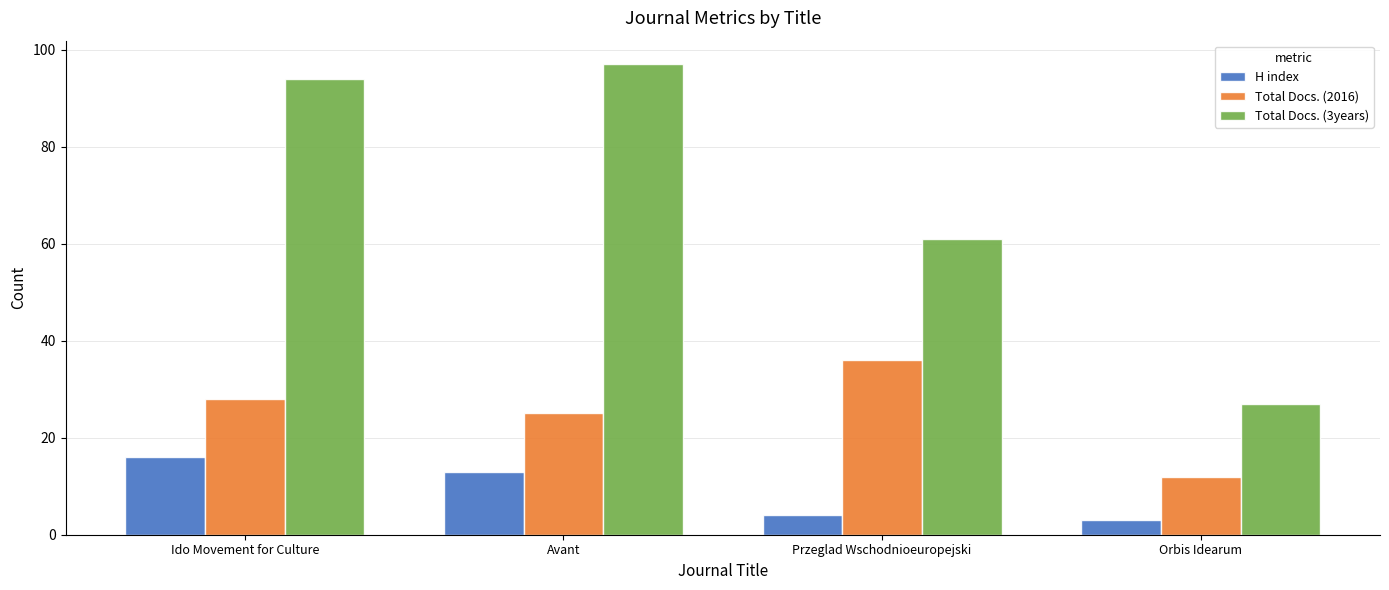

Rank the series by their average value, from lowest to highest.

H index, Total Docs. (2016), Total Docs. (3years)